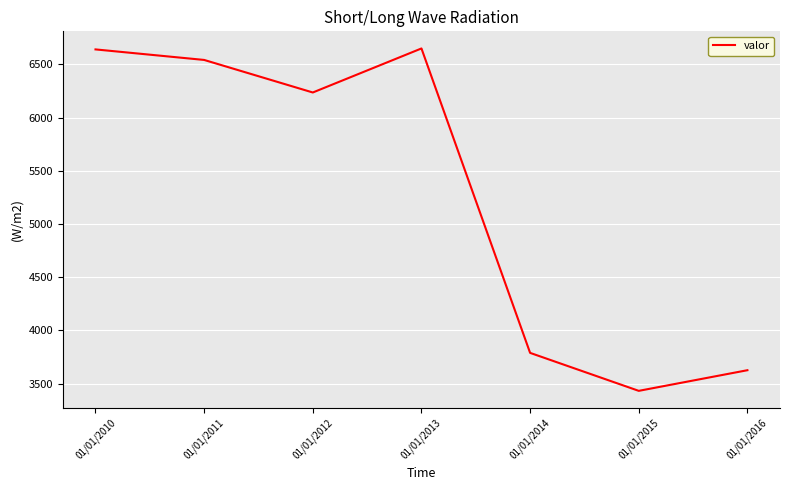

What is the ratio of the value at 01/01/2016 to the value at 01/01/2014?

1.0